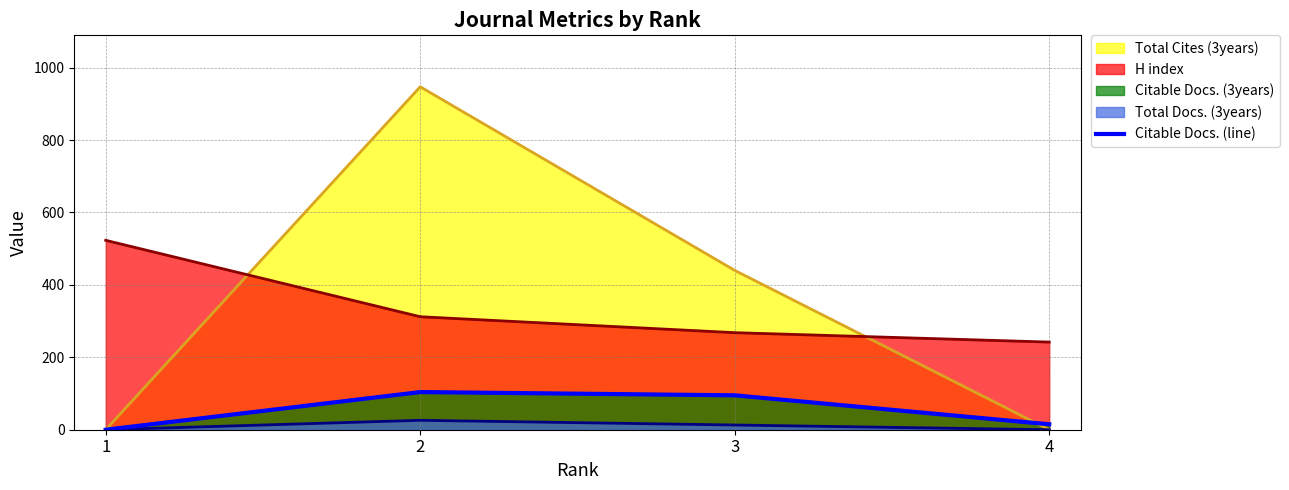

At which category does the chart reach its minimum across all series?

1